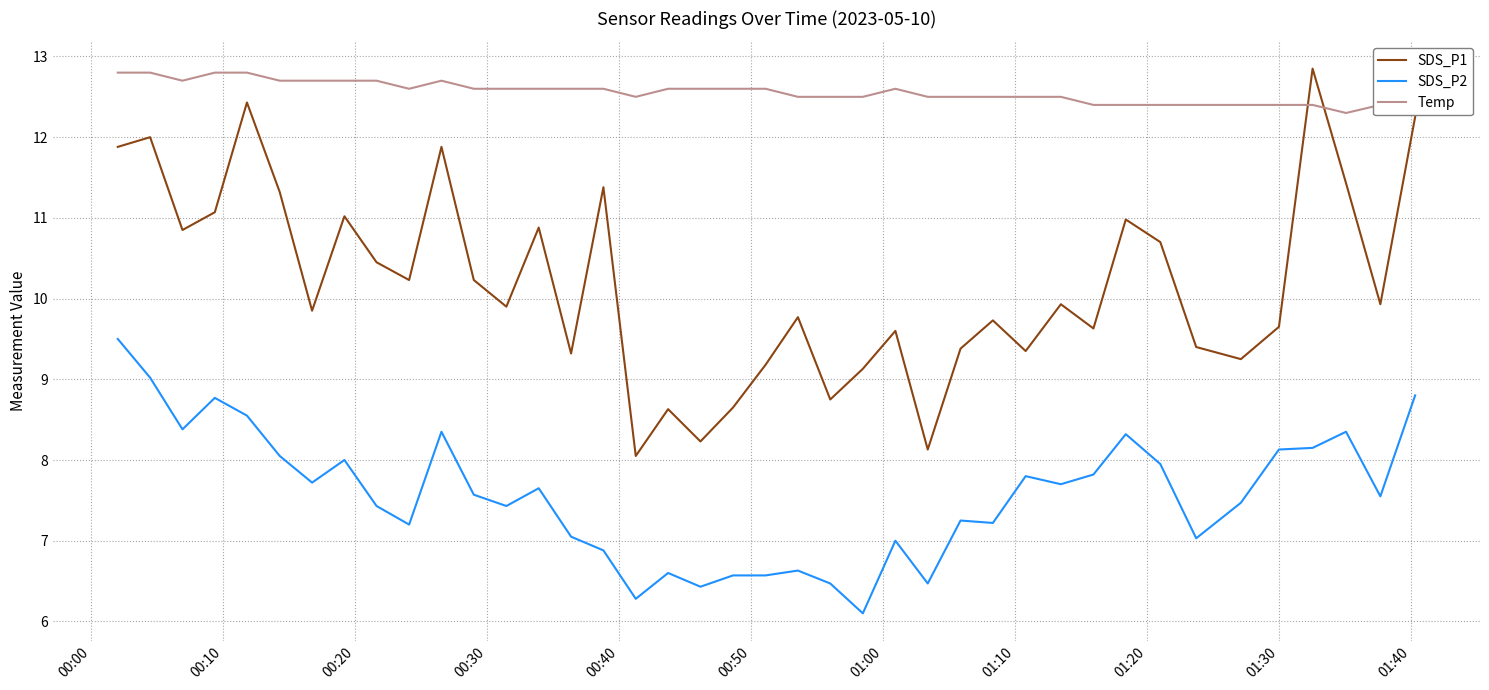

True or false: SDS_P2 and SDS_P1 intersect in this chart.

False